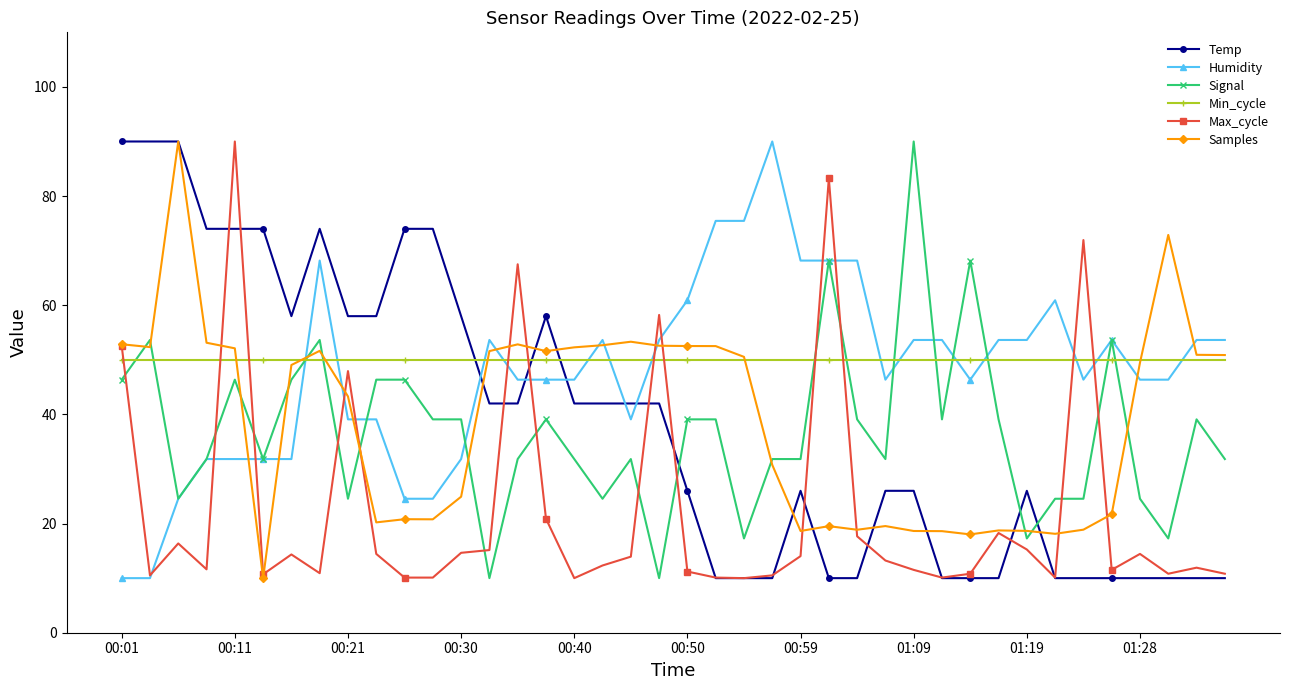

True or false: Samples has more than 2 points higher than both neighbors.

True